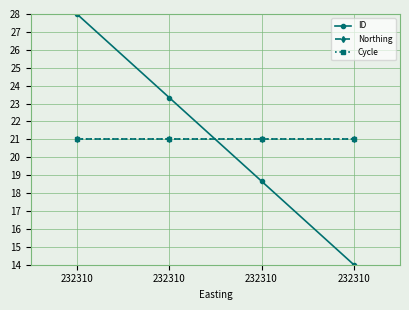

Which series has the largest total across all categories?

ID